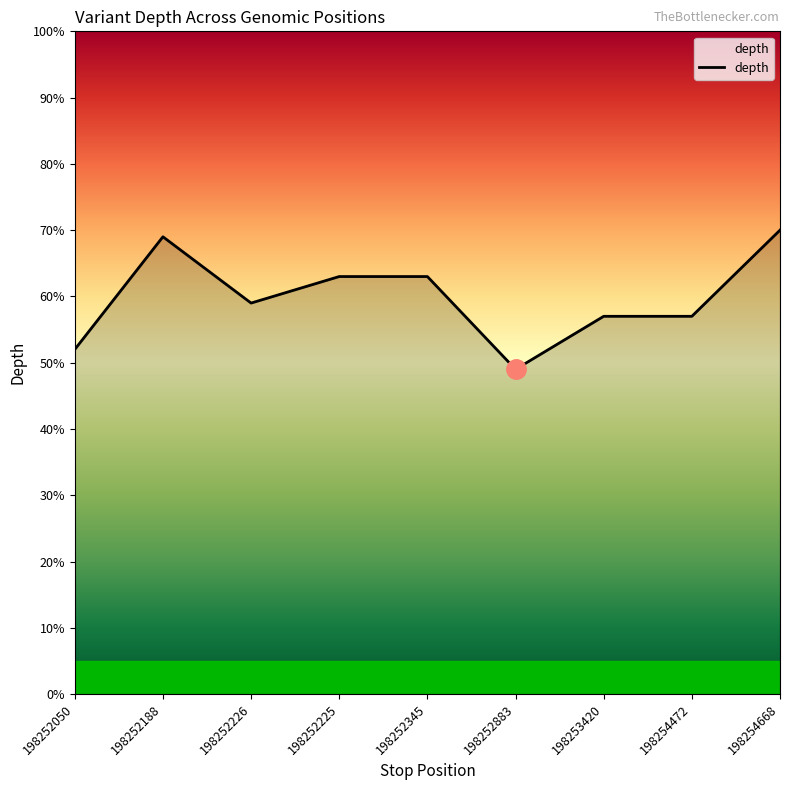

What is the change in value from 198252345 to 198254668?

+7